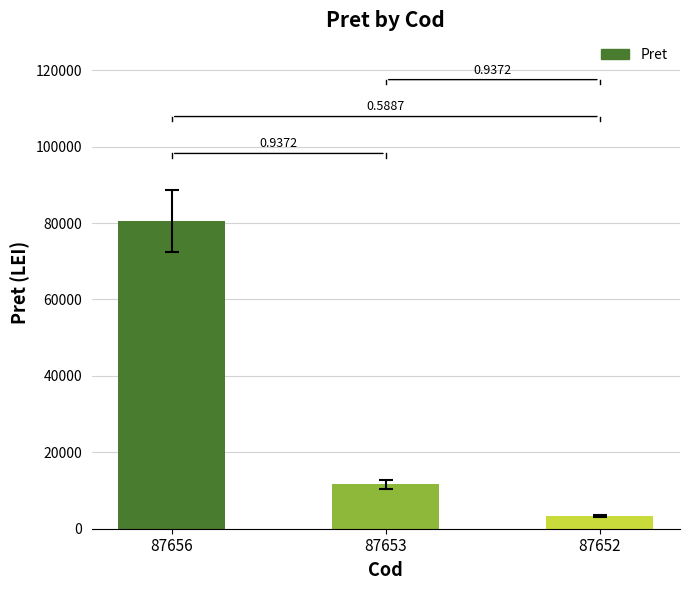

Are the bars grouped side by side (vs. stacked)?

No